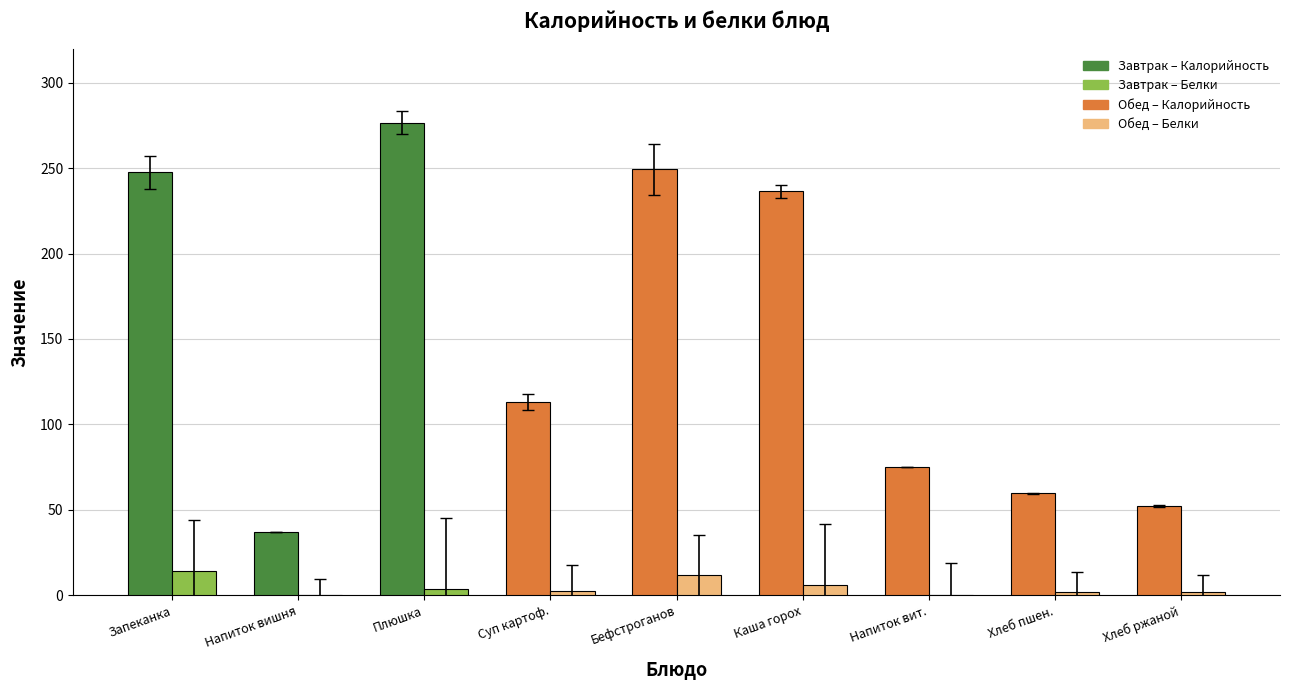

At which category is the sum across all series the highest?

Плюшка